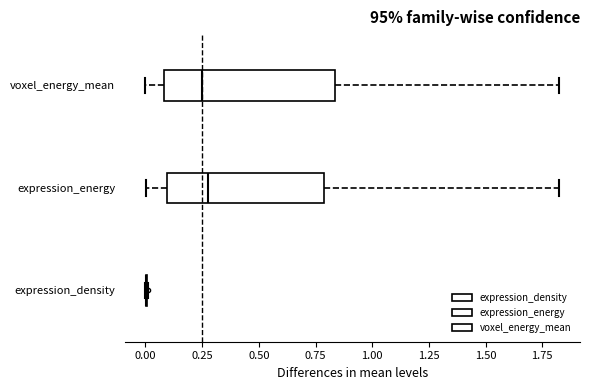

Reading bottom to top, transcribe this box plot: for each box, give where its median line is, the range the box spans, and where its two whiskers end, as read against the x-axis. The values are not printed on the chart, so give them approximately, as read against the axis.

expression_density: box collapsed to a line at 0.00, whiskers 0.00 to 0.00
expression_energy: median 0.30, box 0.10 to 0.80, whiskers 0.00 to 1.80
voxel_energy_mean: median 0.25, box 0.10 to 0.85, whiskers 0.00 to 1.80